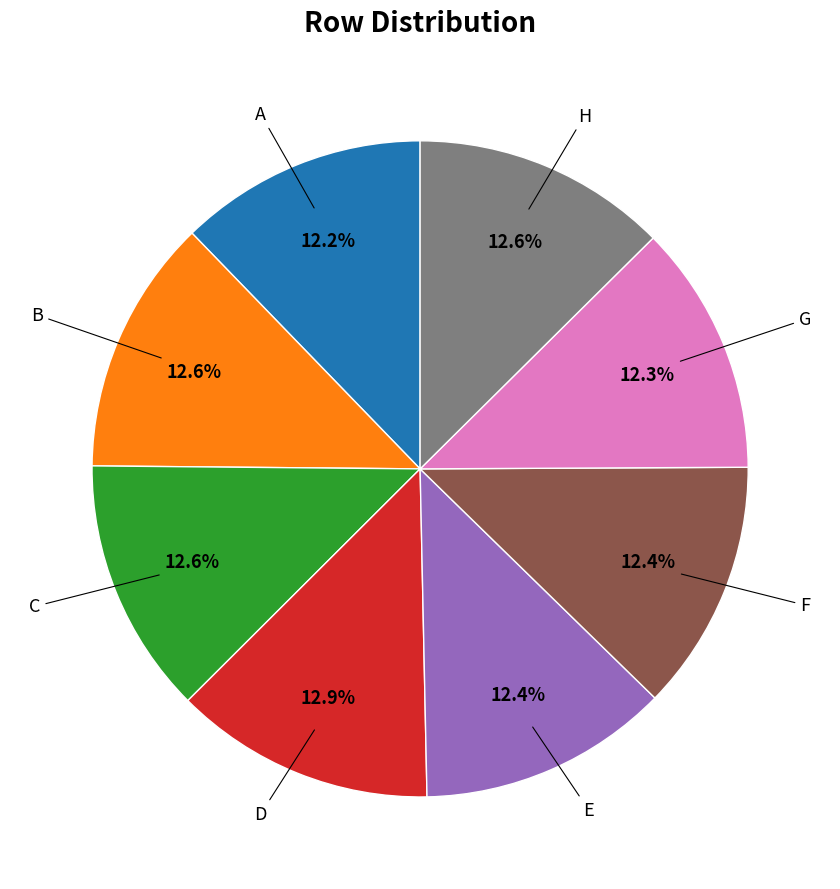

How many segments does this pie chart have?

8